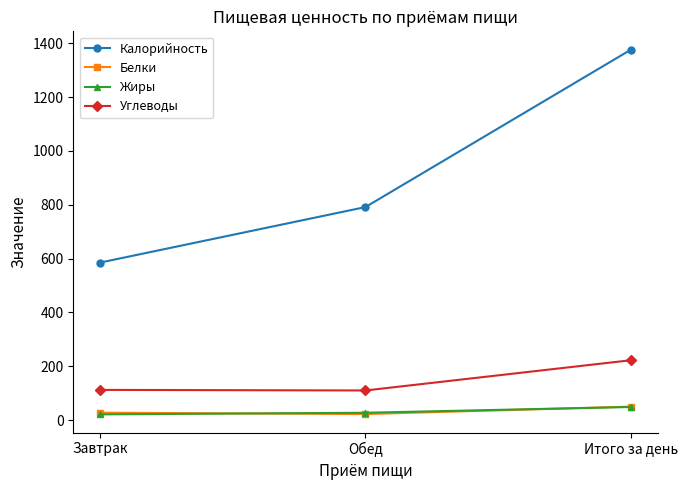

What are all the series names shown in the legend?

Калорийность, Белки, Жиры, Углеводы